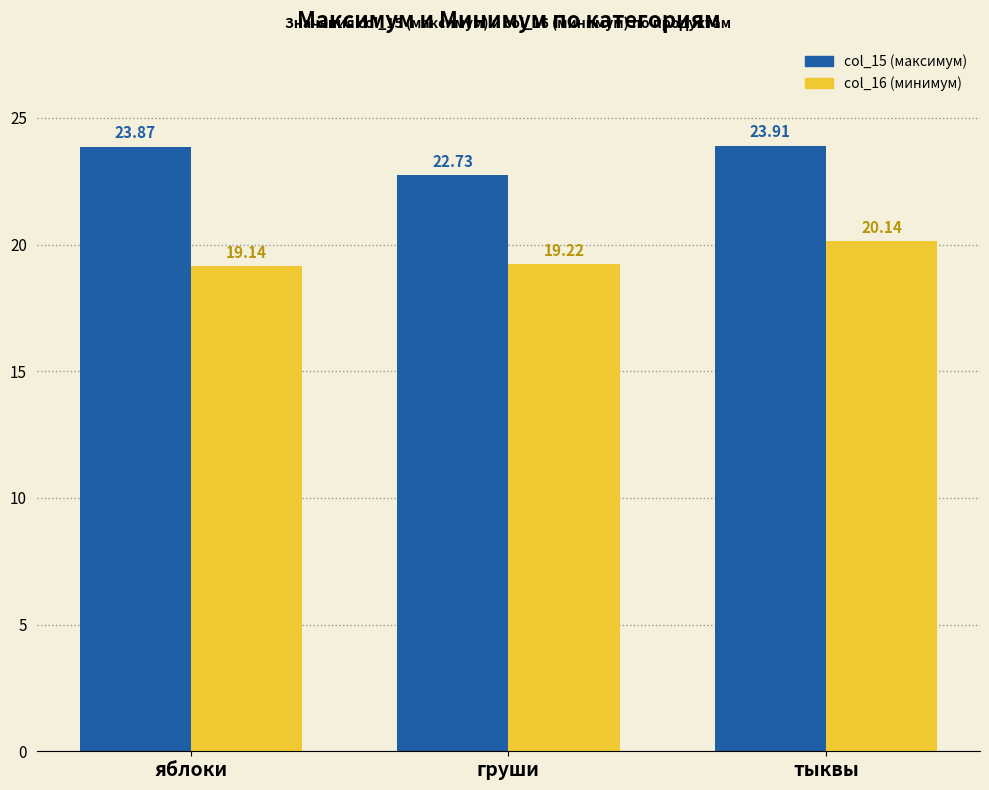

Reading right to left, what are all the values shown in this chart?

col_15: 23.9	22.7	23.9
col_16: 20.1	19.2	19.1